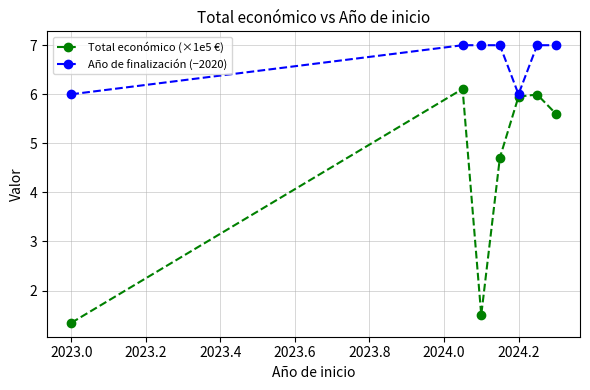

Rank the series by their maximum value, from lowest to highest.

Total económico (×1e5 €), Año de finalización (−2020)